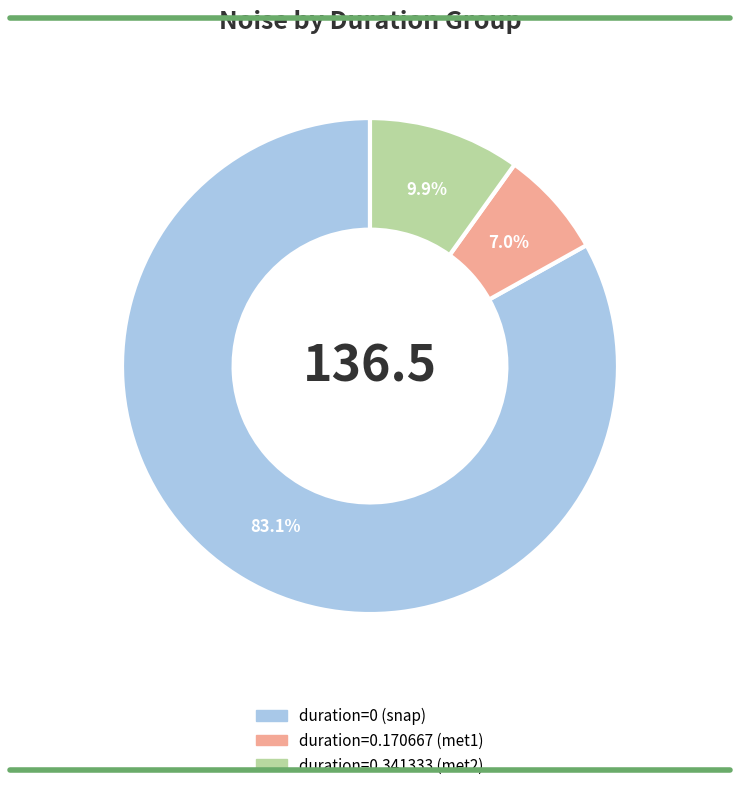

Does any single category account for the majority?

Yes